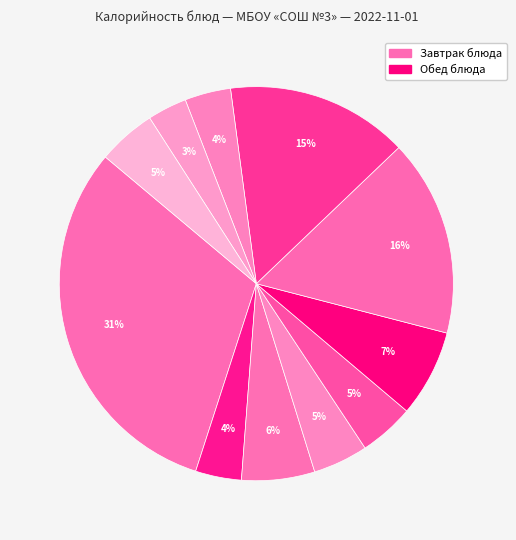

Does any single category account for the majority?

No